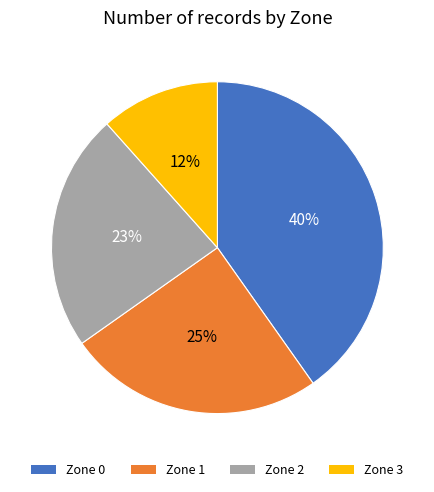

Rank the categories by value from lowest to highest.

Zone 3, Zone 2, Zone 1, Zone 0